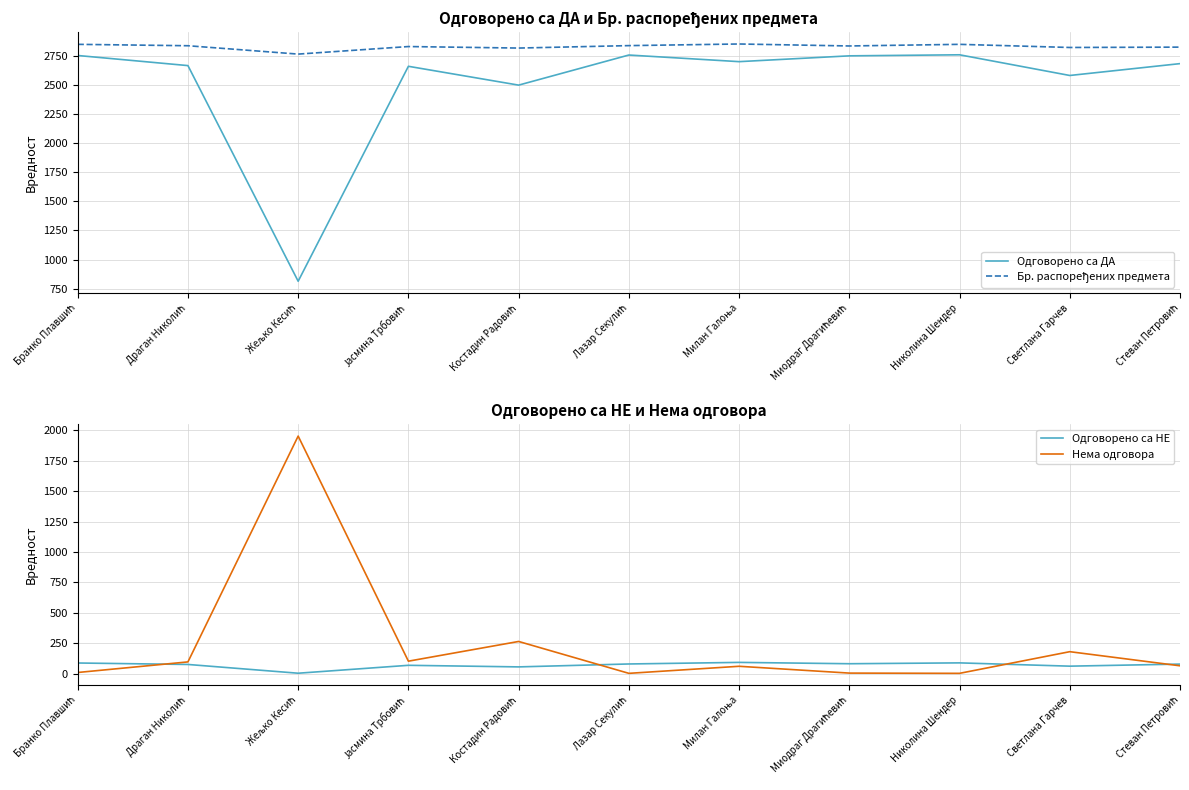

In Одговорено са НЕ, how many points are higher than both neighbors (excluding endpoints)?

3